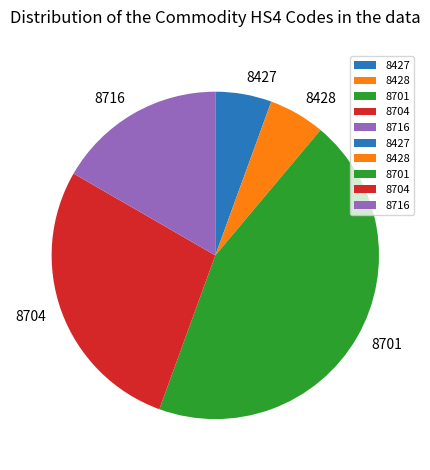

Which category has the biggest portion of the pie?

8701